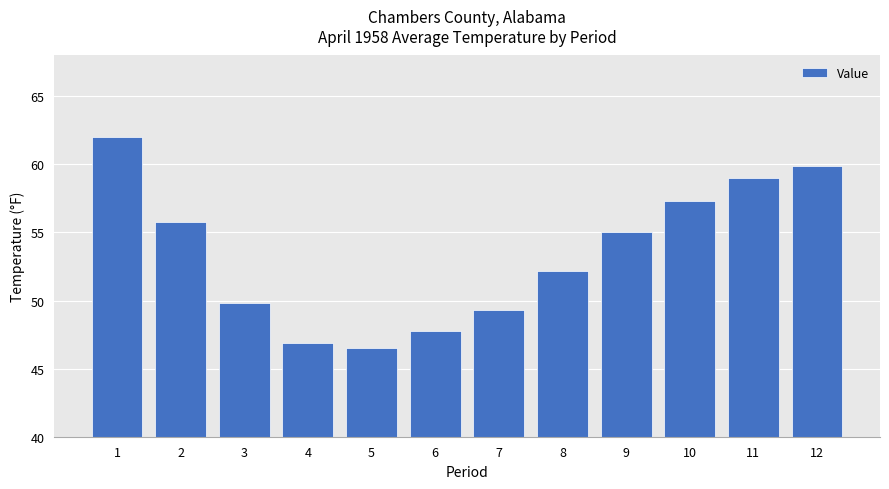

List the labels in order of value, largest first.

1, 12, 11, 10, 2, 9, 8, 3, 7, 6, 4, 5